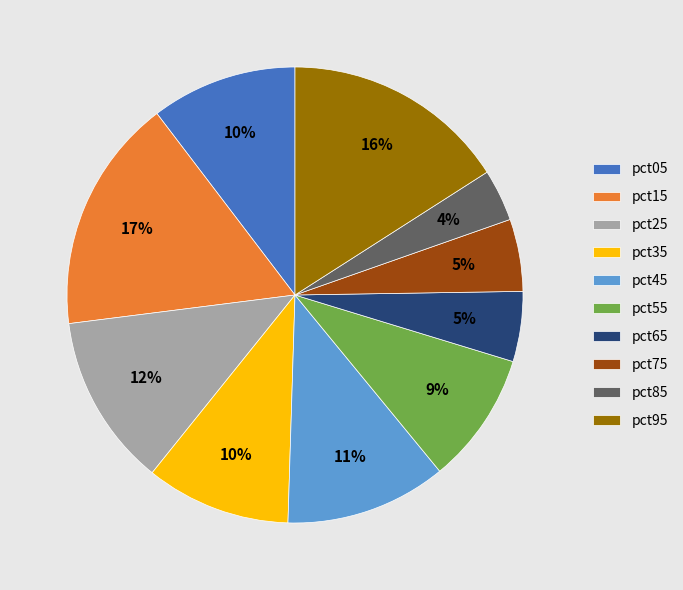

What is the largest slice in the pie chart?

pct15